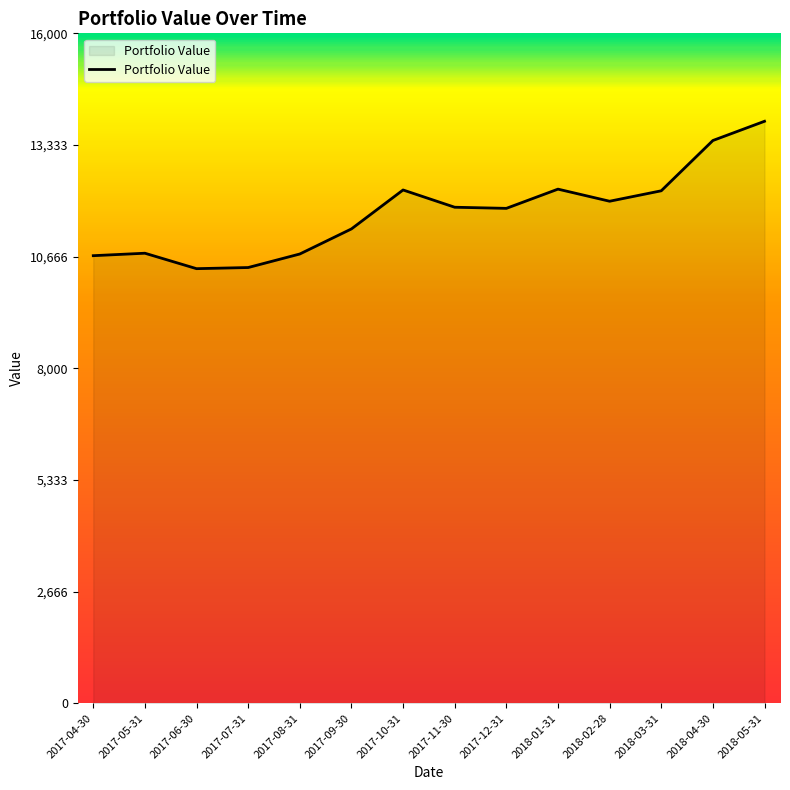

What is the difference between the maximum and minimum values?

3520.2